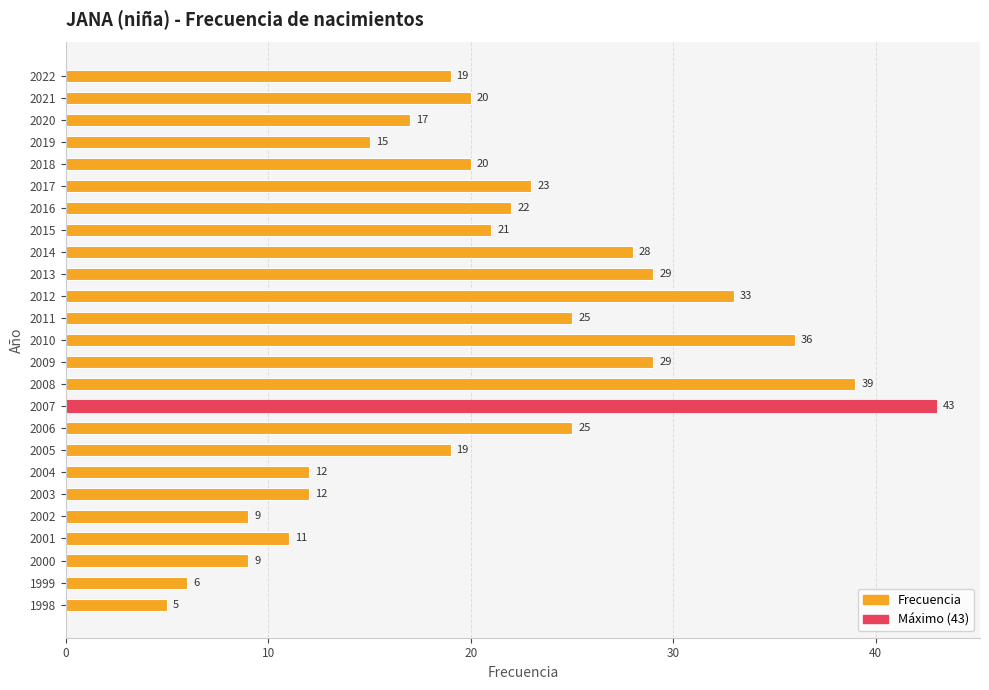

Reading top to bottom, extract all data points from this chart.

2022=19	2021=20	2020=17	2019=15	2018=20	2017=23	2016=22	2015=21	2014=28	2013=29	2012=33	2011=25	2010=36	2009=29	2008=39	2007=43	2006=25	2005=19	2004=12	2003=12	2002=9	2001=11	2000=9	1999=6	1998=5